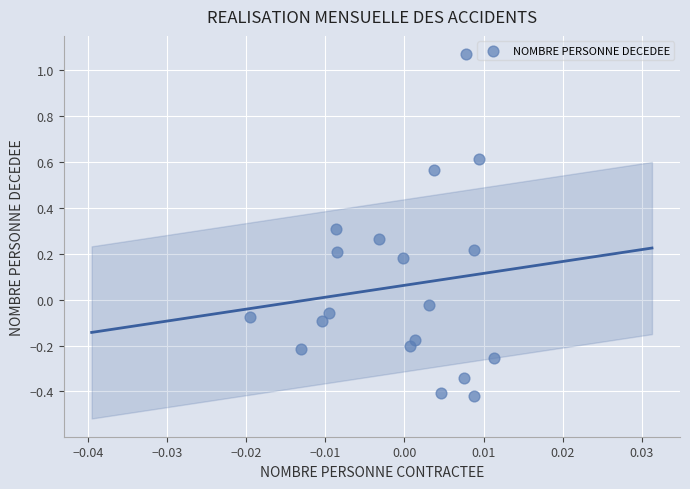

What is the range of Y values (max minus min)?

1.5